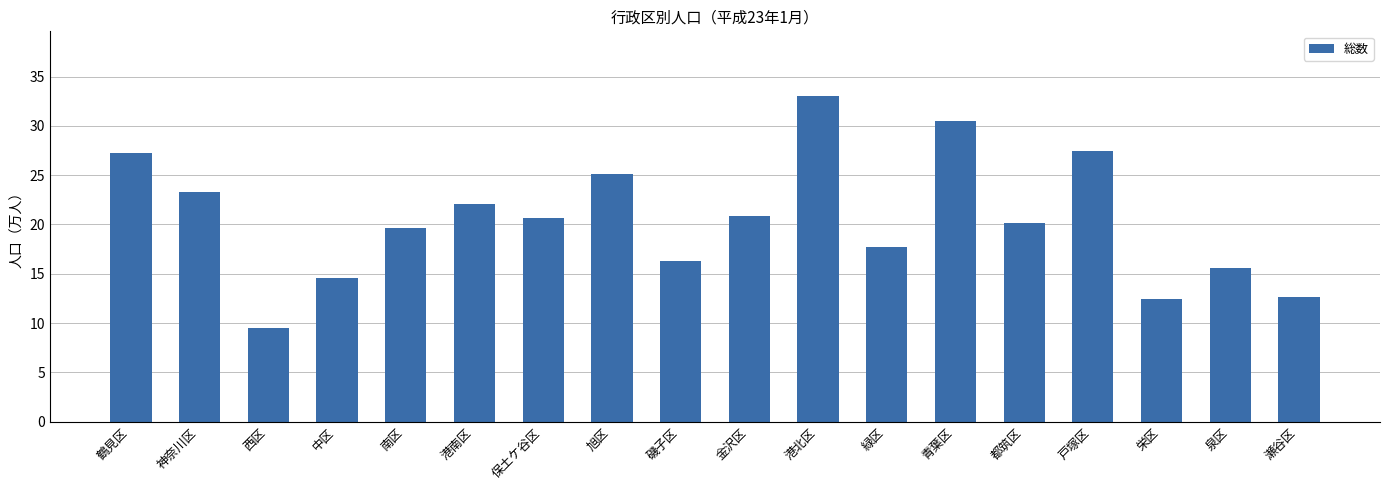

What is the difference between the second highest and second lowest values?

18.0